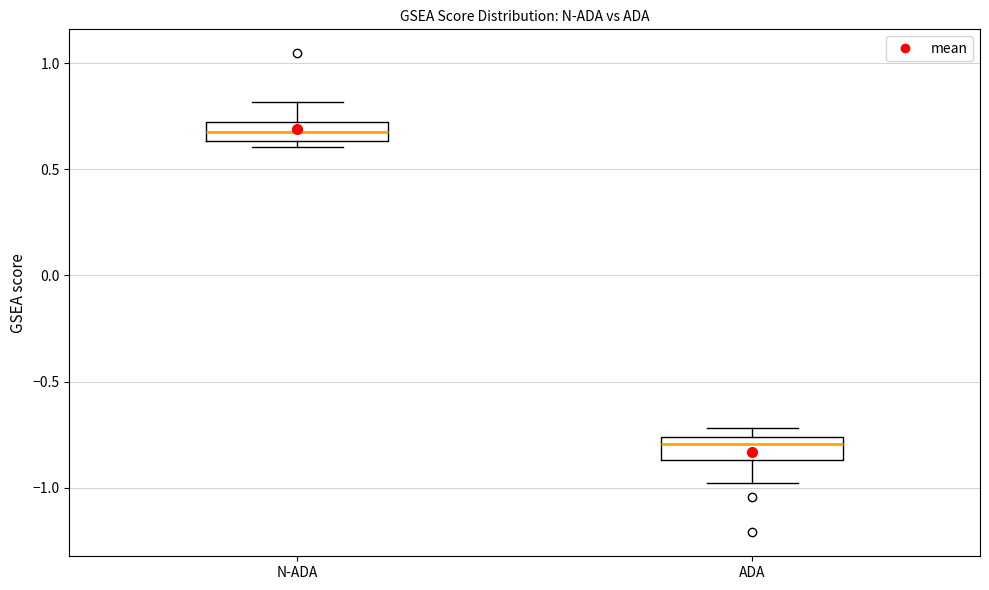

Which box has the highest median line?

N-ADA